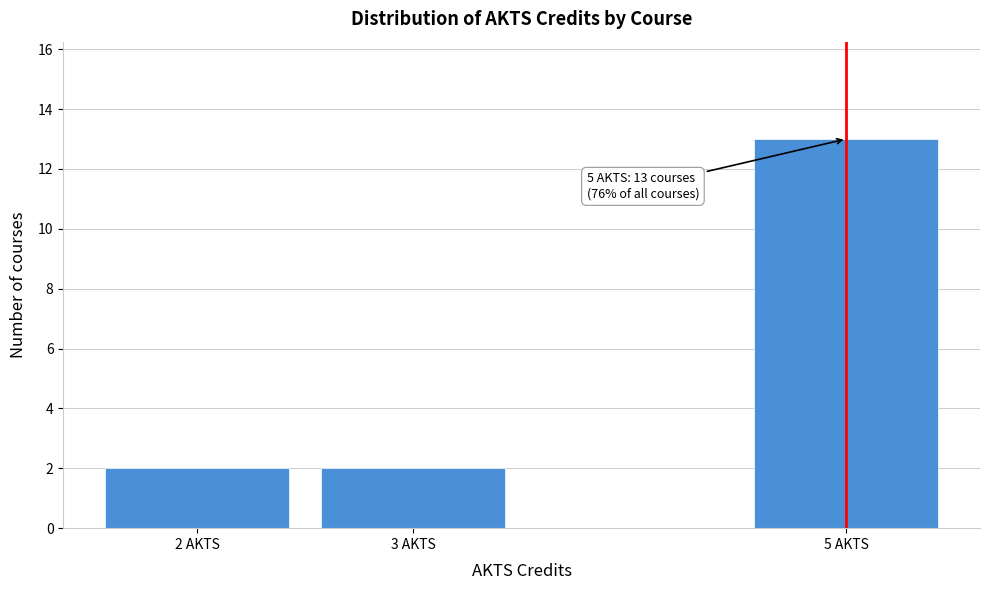

Over which range of the x-axis is the bar tallest?

4.5 to 5.5